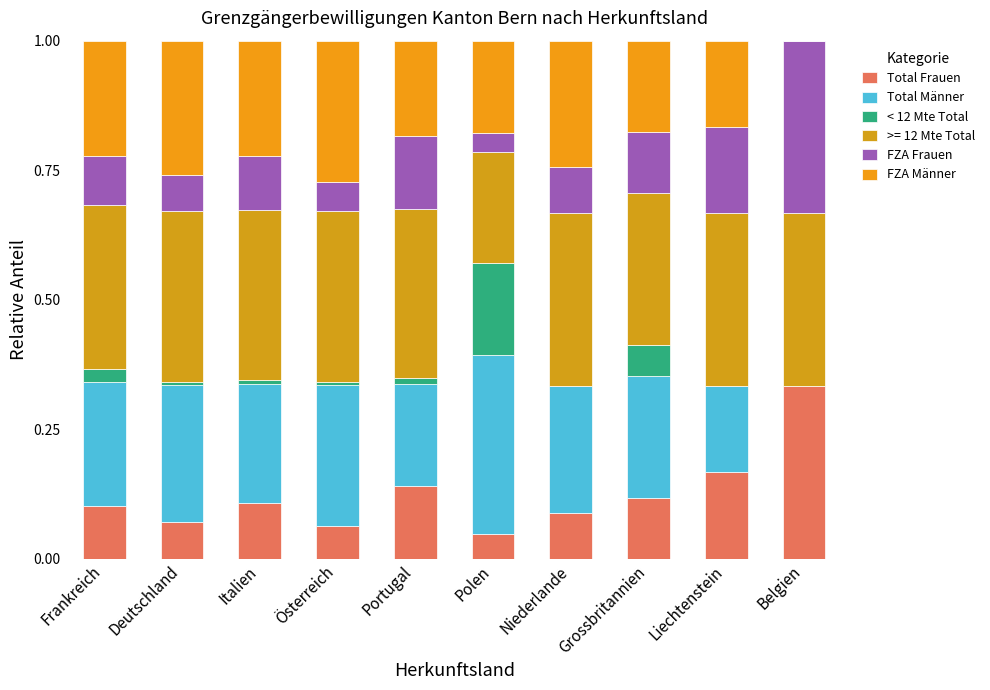

Rank the categories by < 12 Mte Total value from highest to lowest.

Polen, Grossbritannien, Frankreich, Portugal, Italien, Deutschland, Österreich, Niederlande, Liechtenstein, Belgien